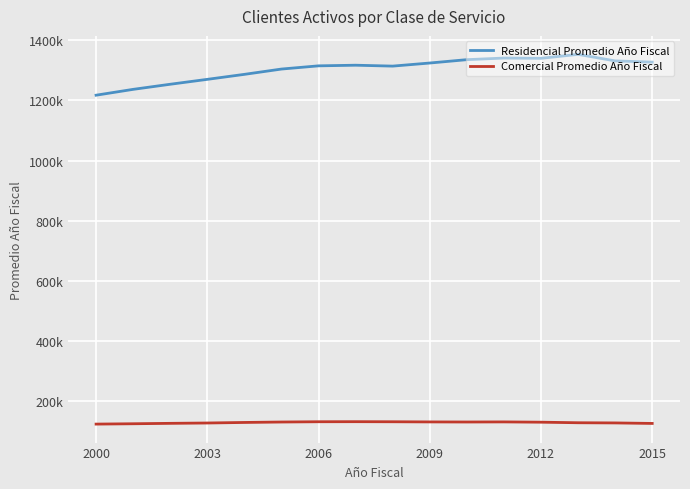

Does the chart display data point markers on the line(s)?

No